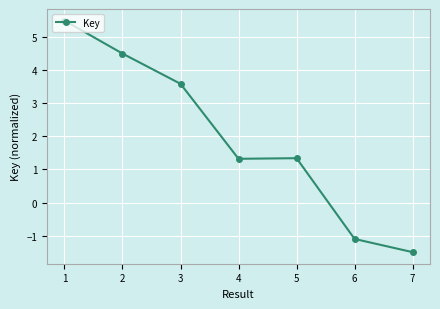

What is the difference between the maximum and minimum values?

7.0